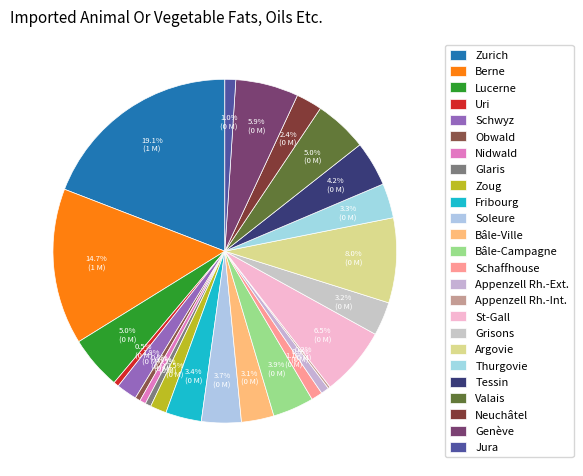

What is the change in value from Obwald to Appenzell Rh.-Ext.?

+10497